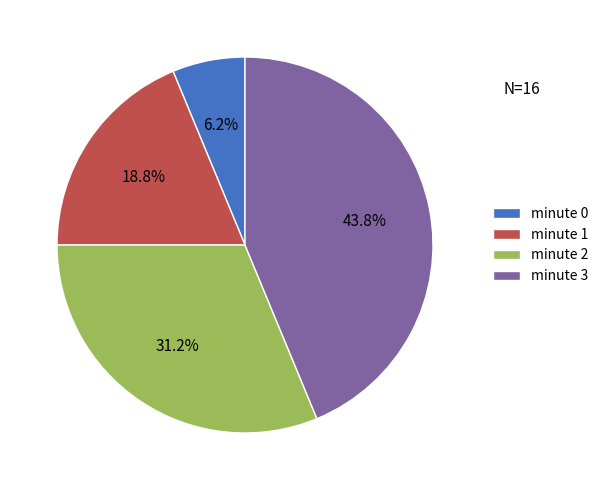

Count the number of slices in the pie.

4